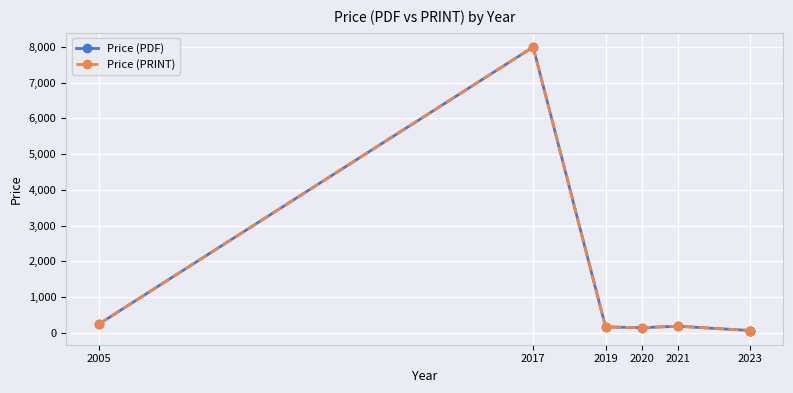

How many interior local peaks does the Price (PDF) series have?

2